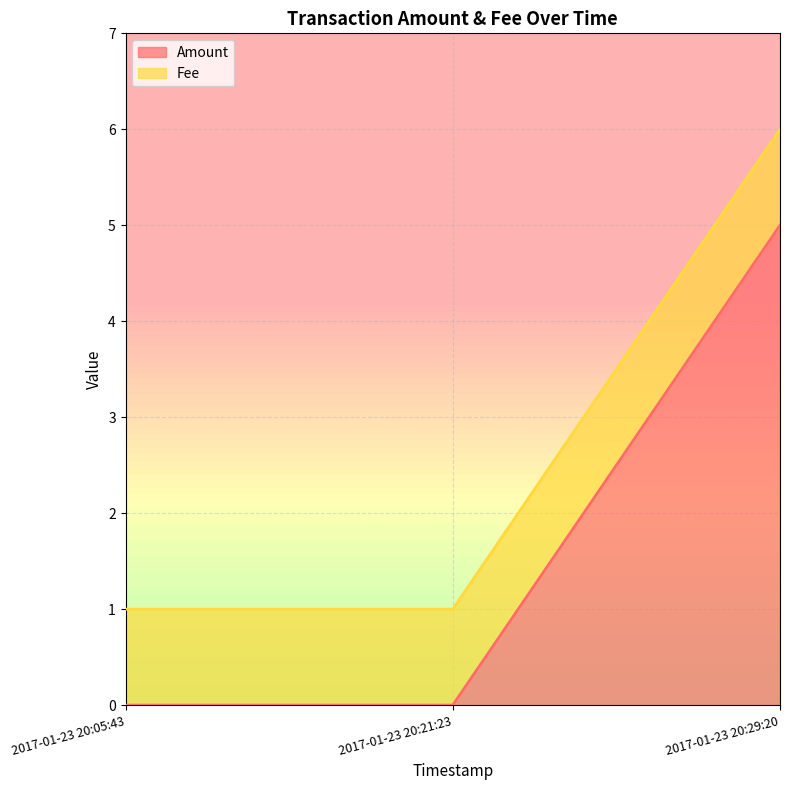

What is the value of the 3rd point from the left?

5